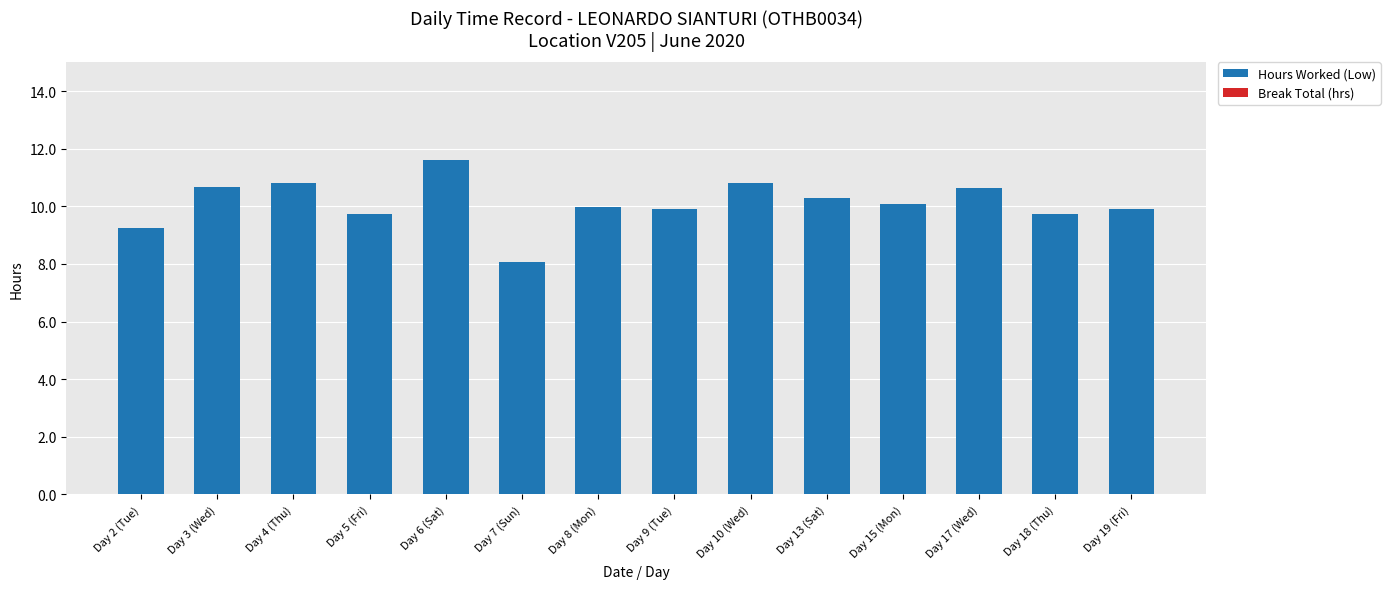

What is the maximum value shown in the chart?

11.6